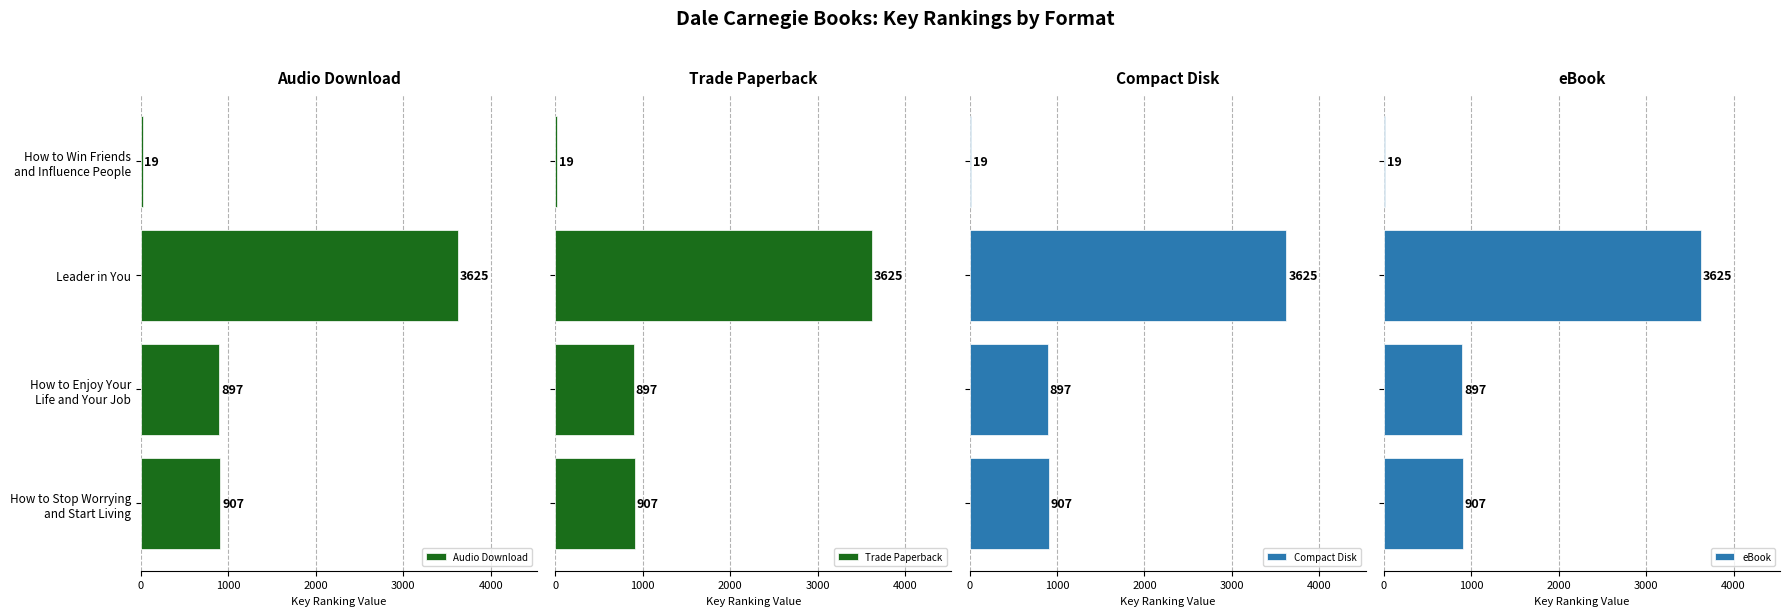

Reading left to right, list all the values displayed in this chart.

Audio Download: 19	3625	897	907
Trade Paperback: 19	3625	897	907
Compact Disk: 19	3625	897	907
eBook: 19	3625	897	907